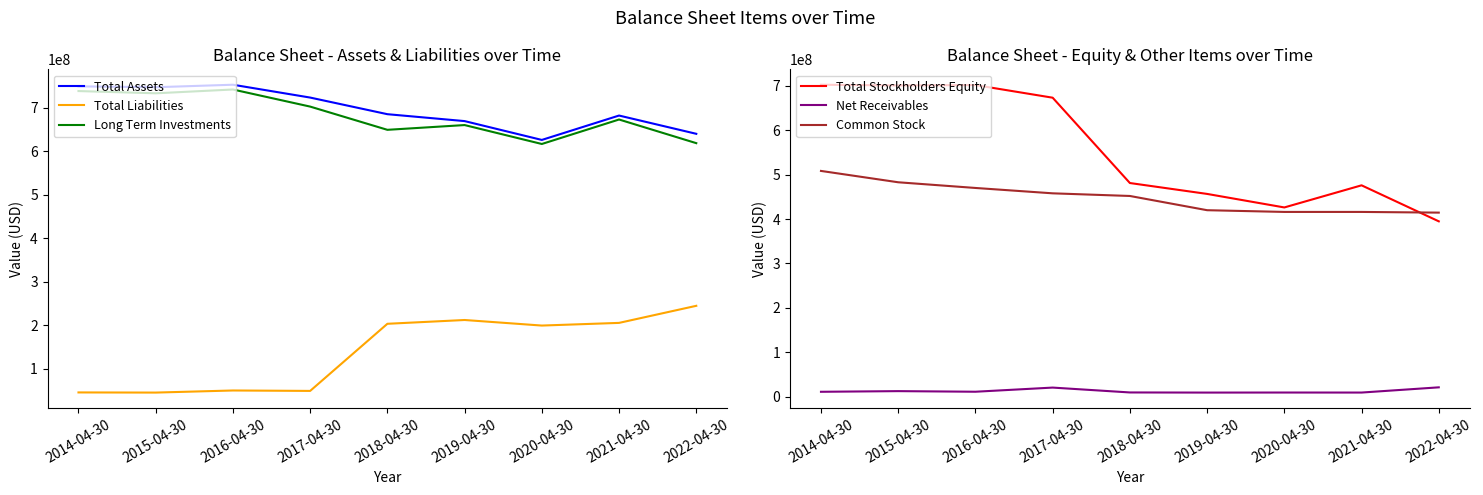

What is the value of the Common Stock point at the 8th from the left?

416011752